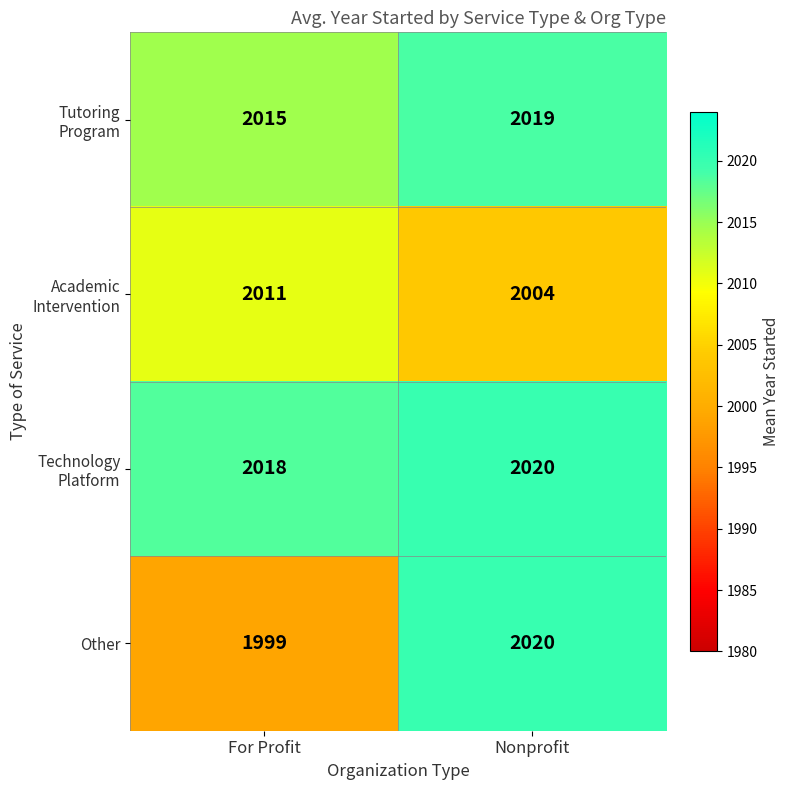

Between For Profit and Nonprofit, which series saw the biggest shift?

Other